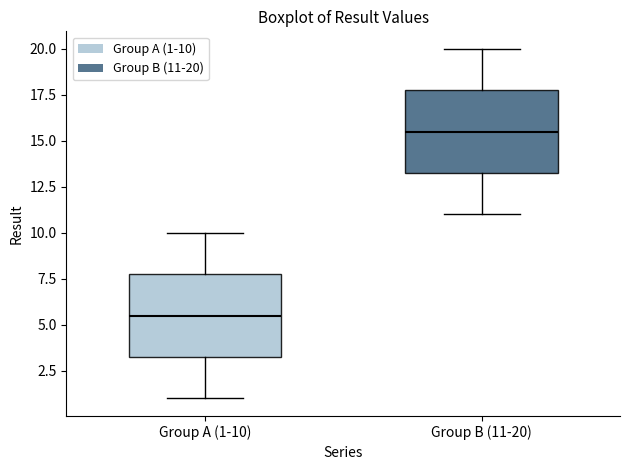

Reading left to right, transcribe this box plot: for each box, give where its median line is, the range the box spans, and where its two whiskers end, as read against the y-axis. The values are not printed on the chart, so give them approximately, as read against the axis.

Group A (1-10): median 5.5, box 3.5 to 8.0, whiskers 1.0 to 10.0
Group B (11-20): median 15.5, box 13.5 to 18.0, whiskers 11.0 to 20.0